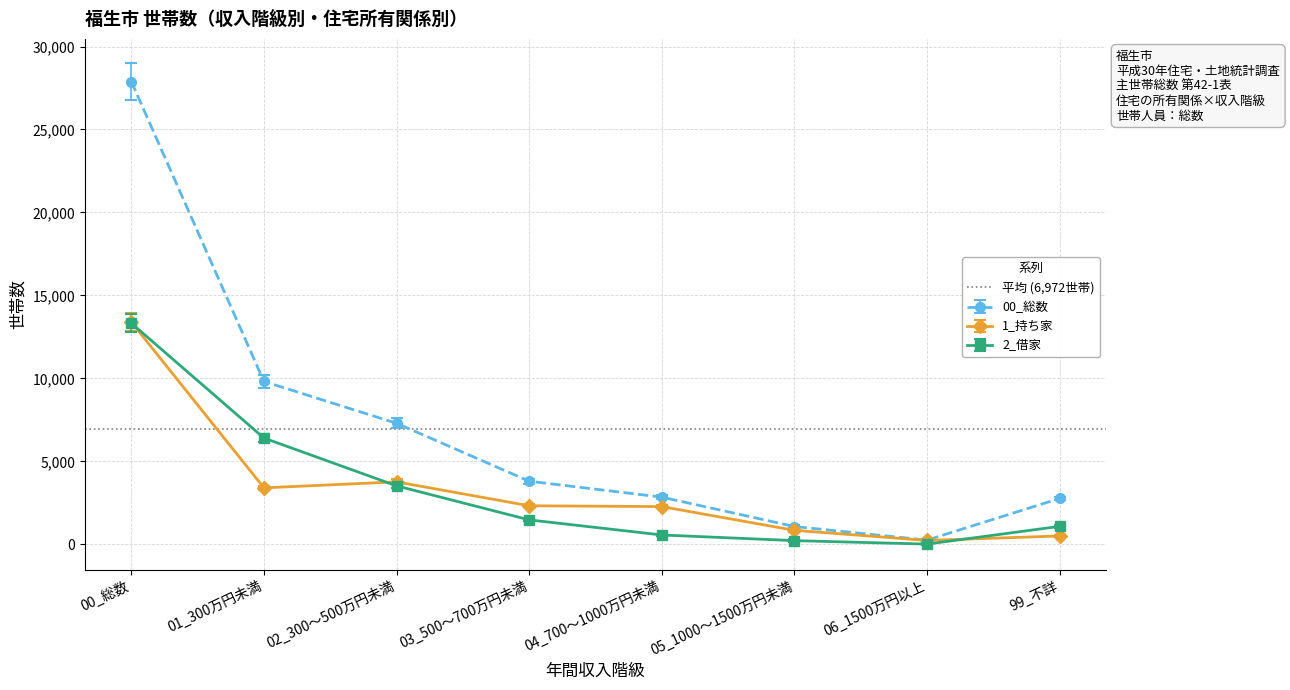

What is the label of the 6th point from the left?

05_1000～1500万円未満